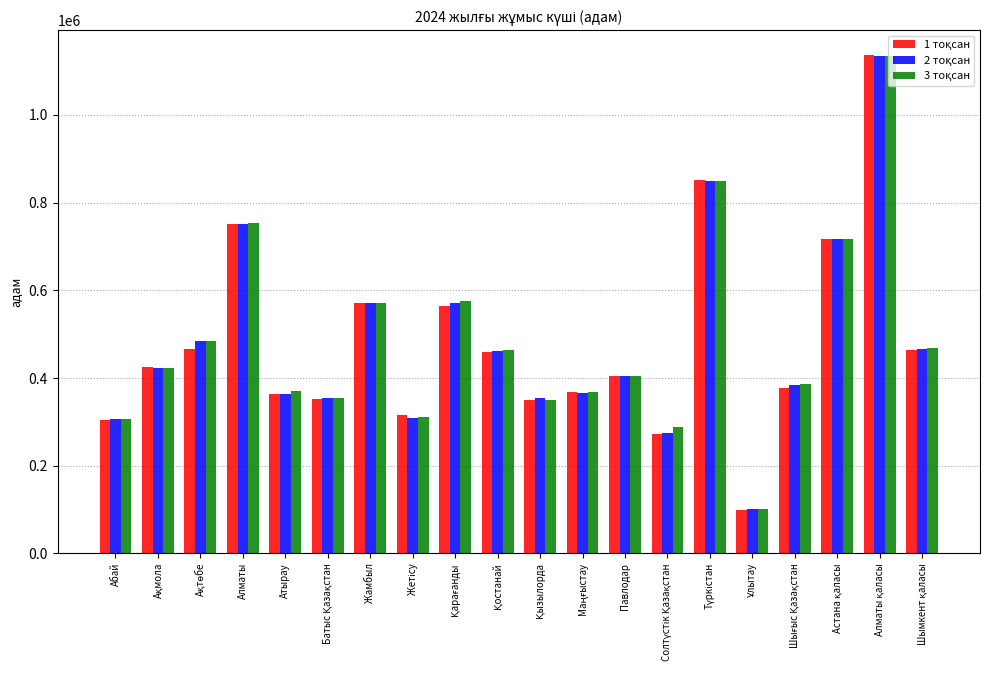

At how many categories does at least one series exceed 438629?

9